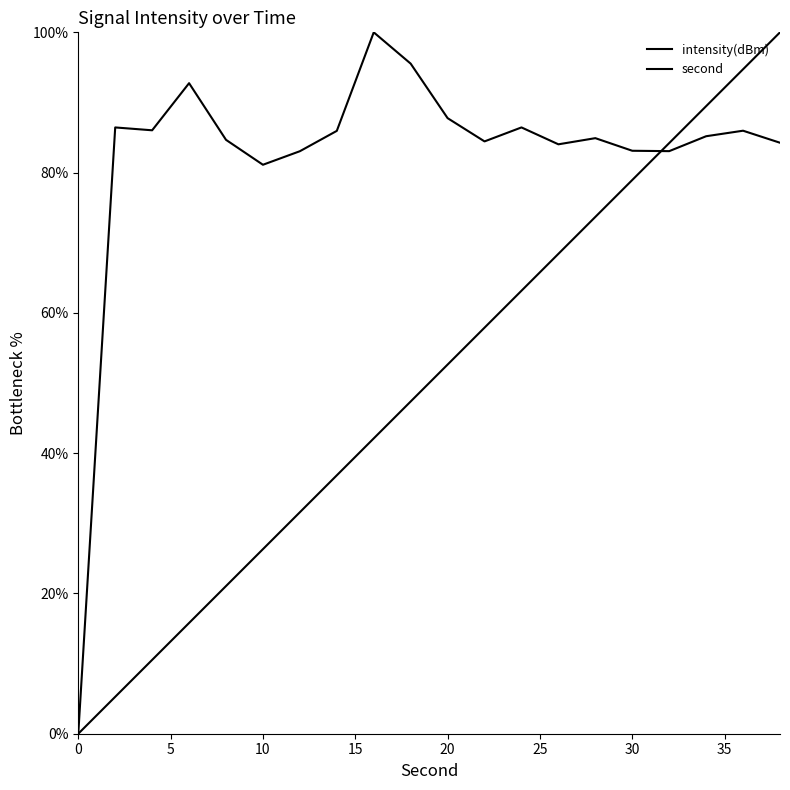

How many lines are shown in the chart?

2